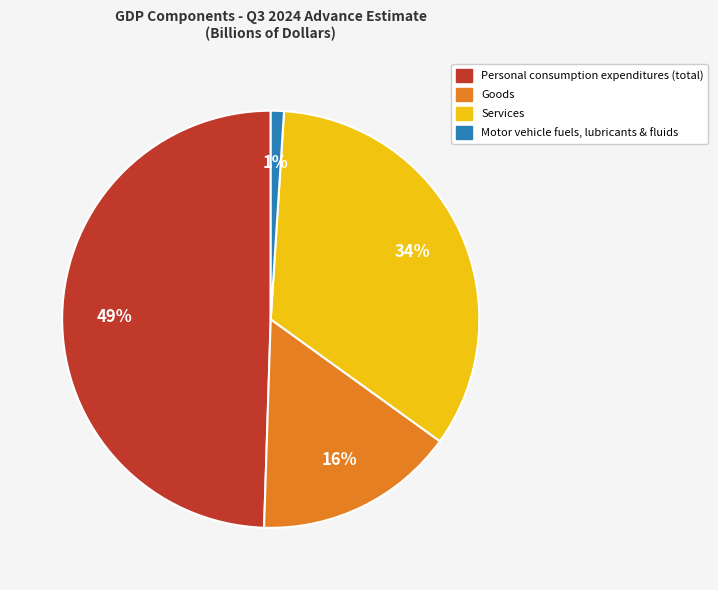

True or false: Motor vehicle fuels, lubricants & fluids accounts for 1% of the total.

True